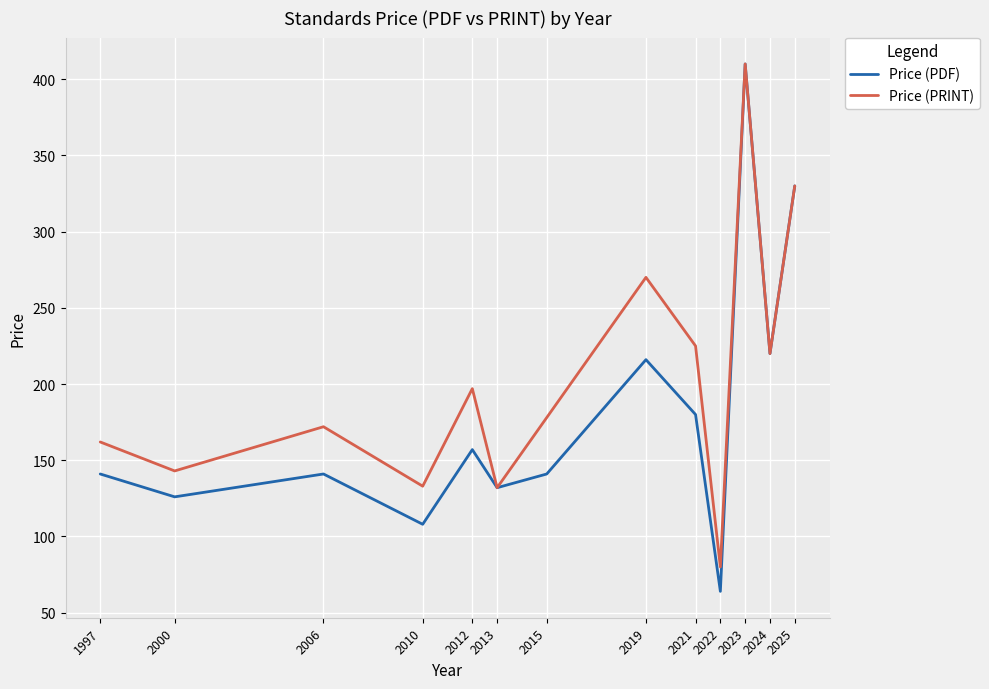

Where is the first local minimum for Price (PRINT)?

2000